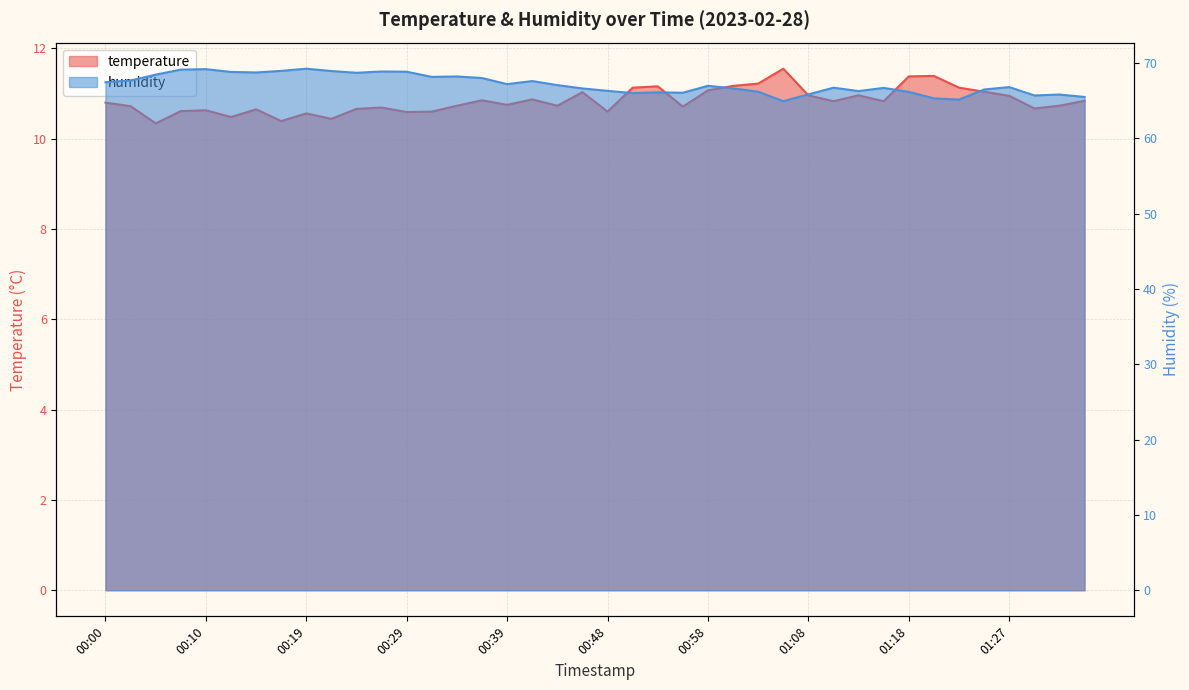

Count the number of categories in the chart.

40